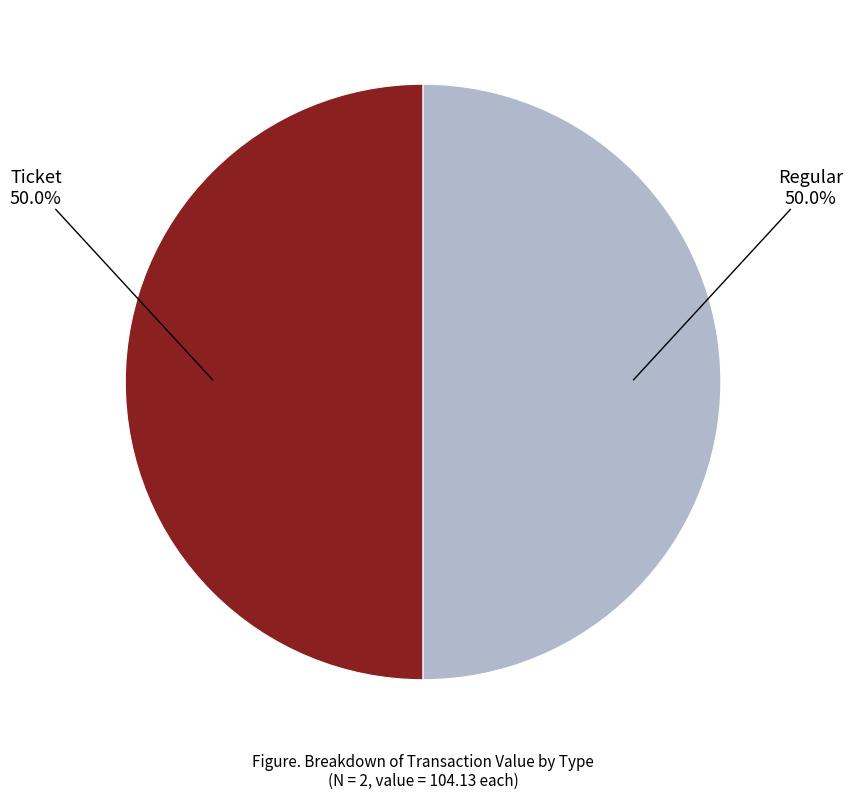

Count the number of slices in the pie.

2